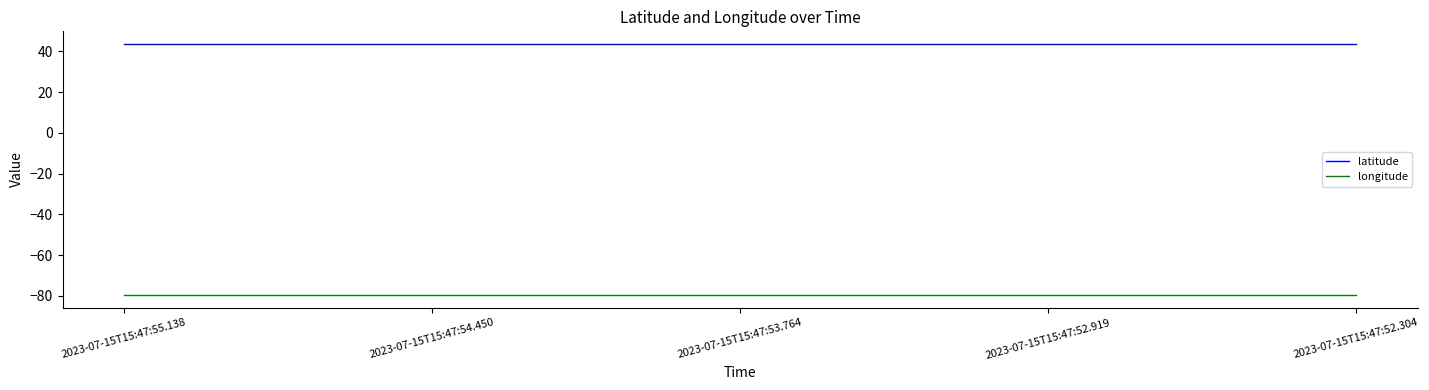

What position from the left is 2023-07-15T15:47:53.764?

3